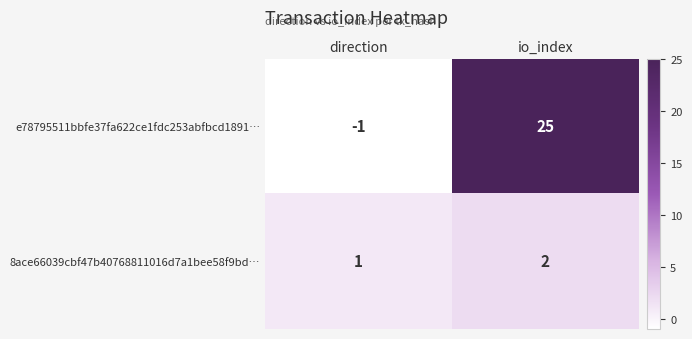

Rank the series by their maximum value, from lowest to highest.

8ace66039cbf47b40768811016d7a1bee58f9bd…, e78795511bbfe37fa622ce1fdc253abfbcd1891…